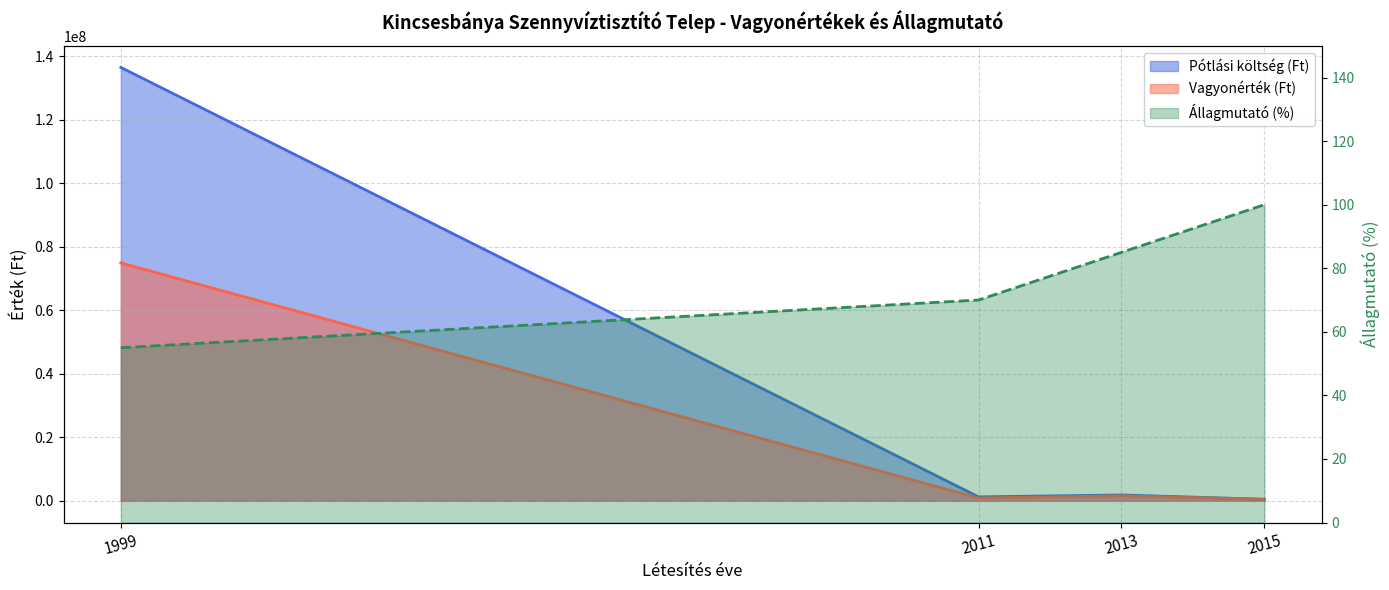

Rank the series by their average value, from highest to lowest.

Pótlási költség (Ft), Vagyonérték (Ft), Állagmutató (%)